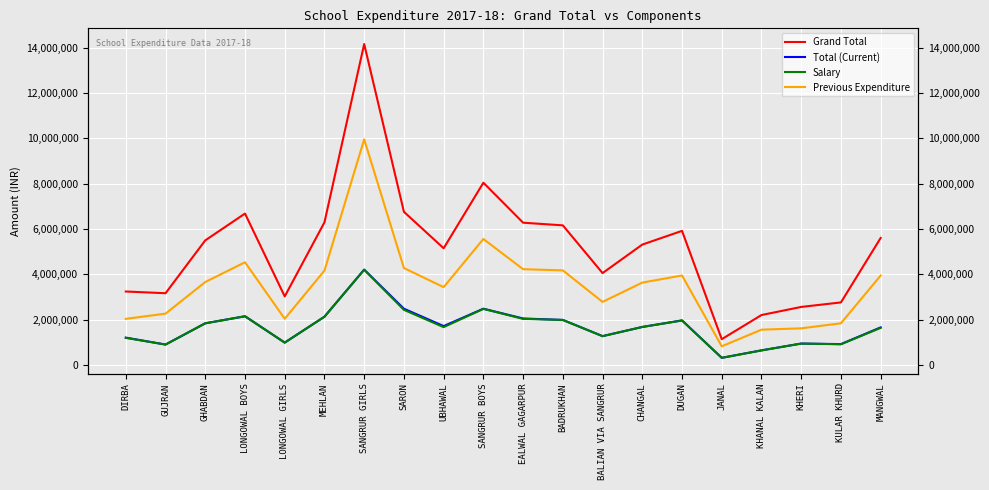

True or false: Grand Total has a value of 3164322 at GUJRAN.

True